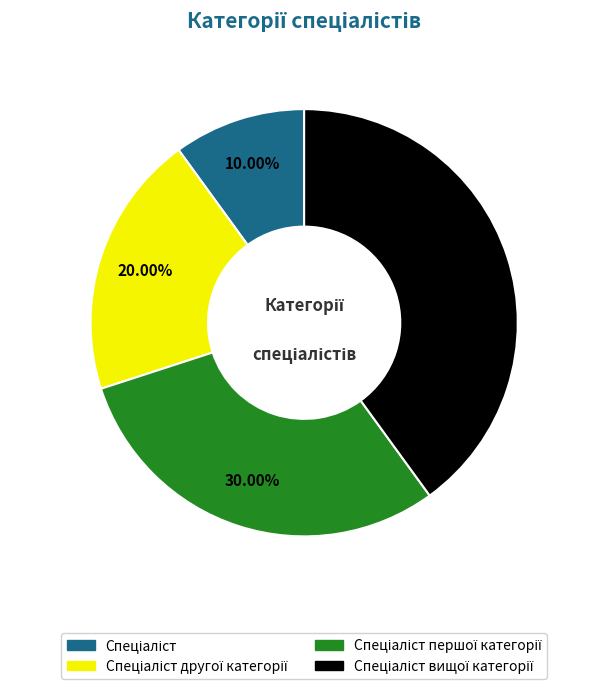

Is there any slice that represents more than half of the pie?

No